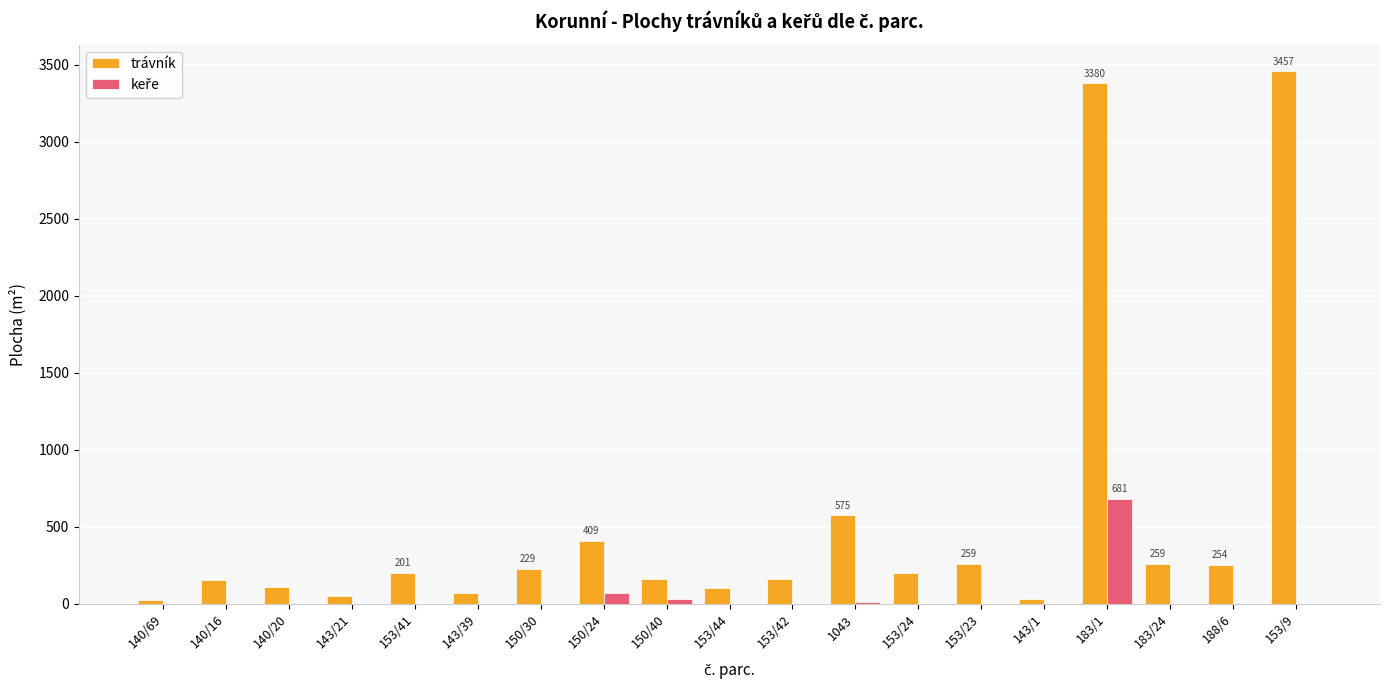

Which series has the largest total across all categories?

trávník